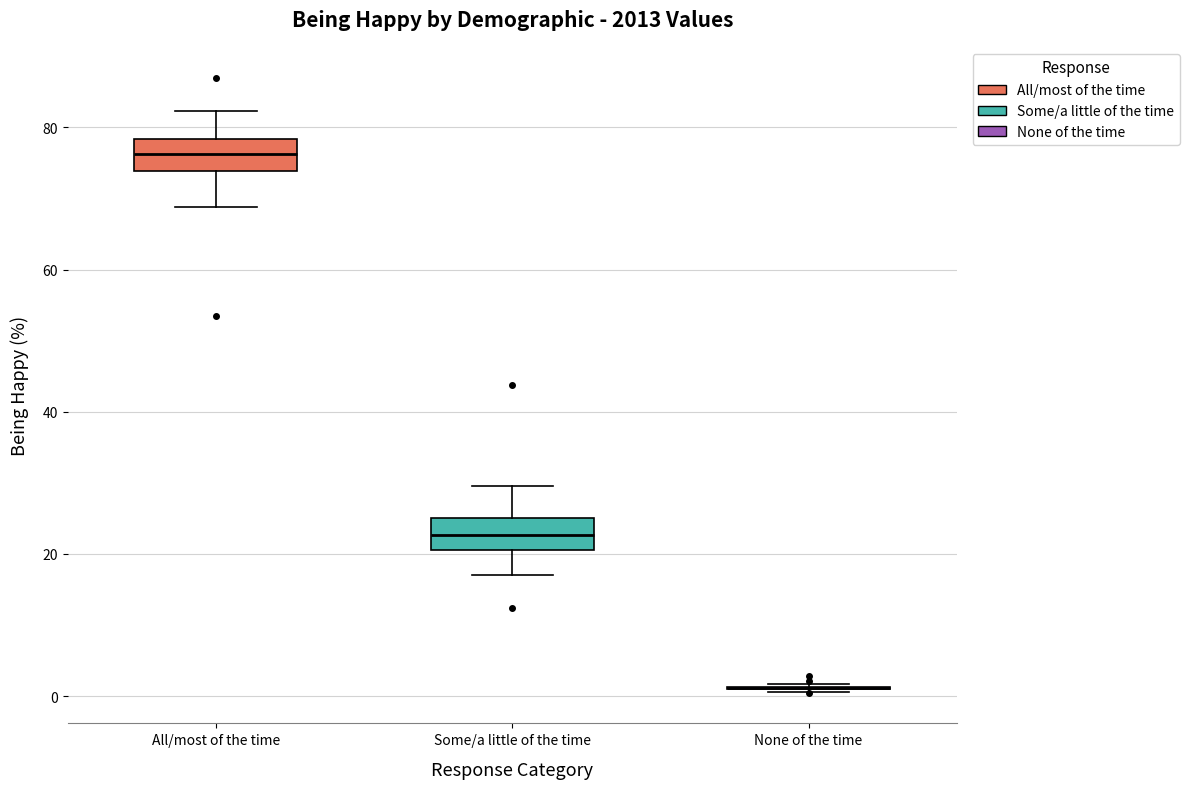

Where does the lower whisker of the box for Some/a little of the time end on the y-axis? The values are not printed on the chart, so give them approximately, as read against the axis.

18